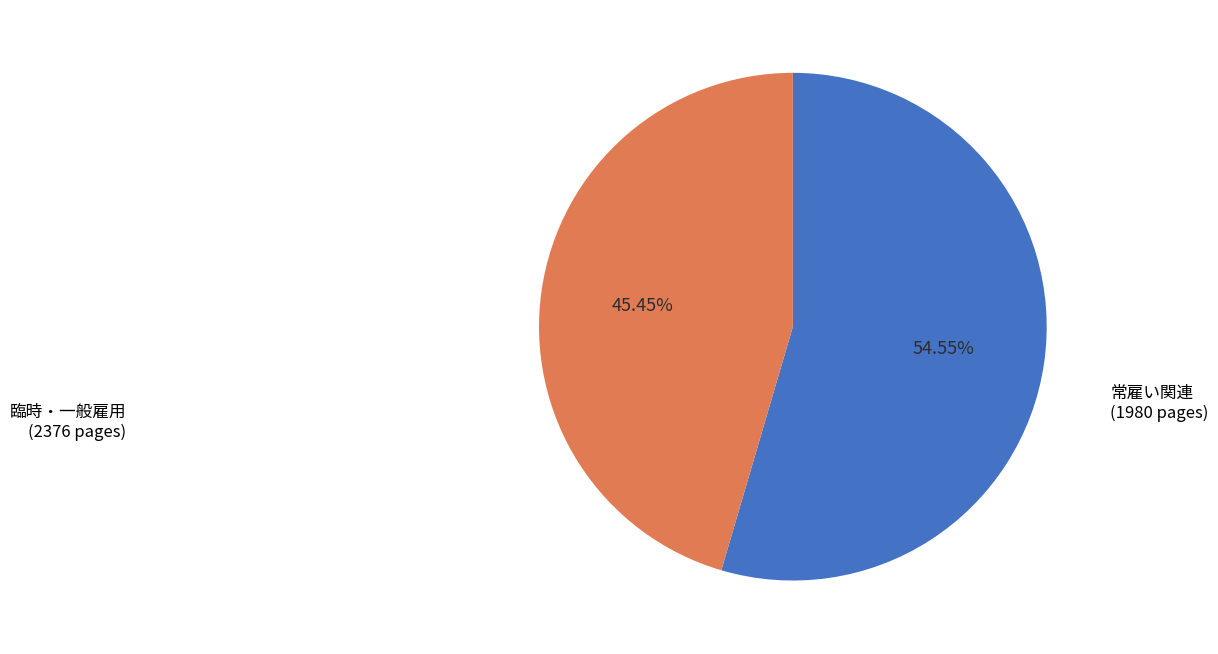

How many slices are in this pie chart?

2